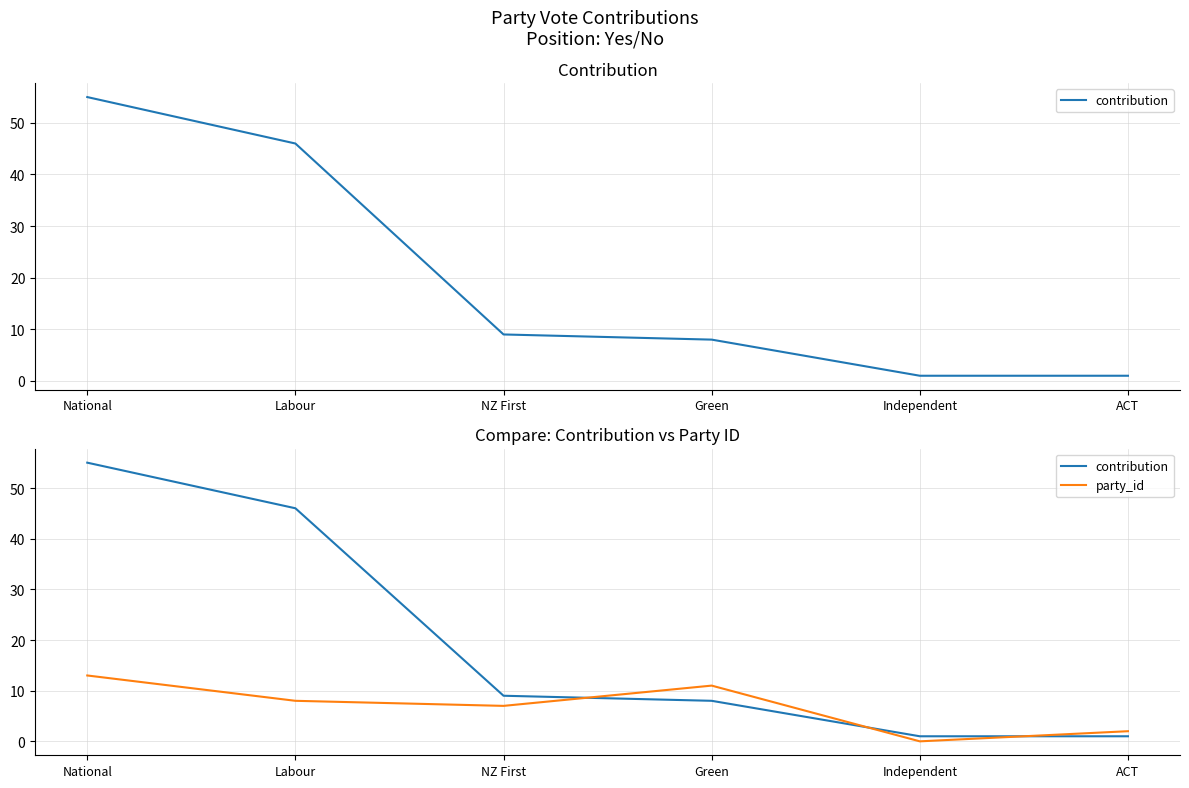

Does the chart display data point markers on the line(s)?

No